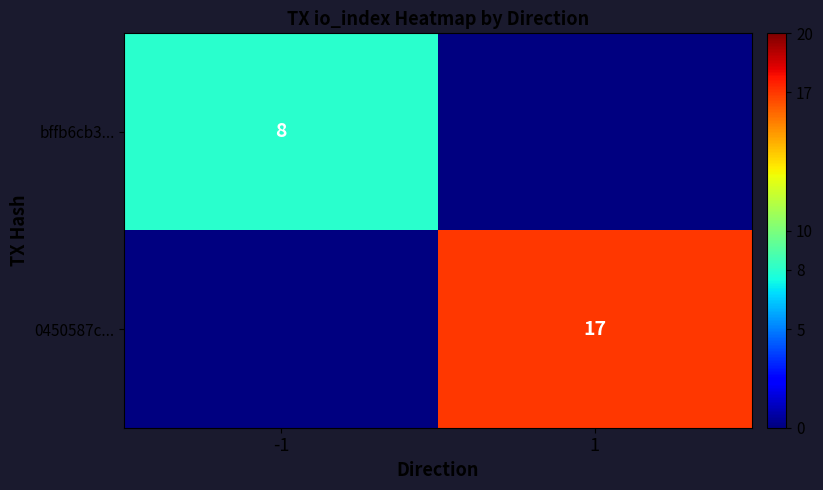

Is the value of 0450587c... at 1 greater than the value of bffb6cb3... at -1?

Yes